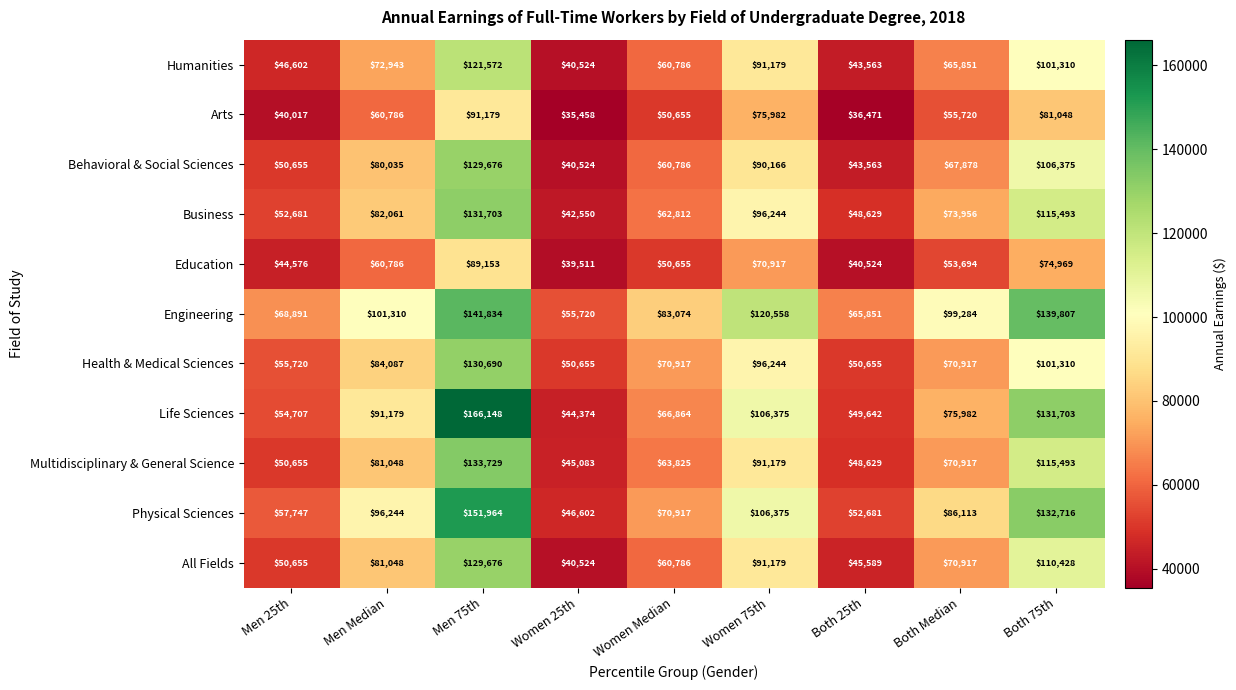

Rank the categories by Humanities value from highest to lowest.

Men 75th, Both 75th, Women 75th, Men Median, Both Median, Women Median, Men 25th, Both 25th, Women 25th